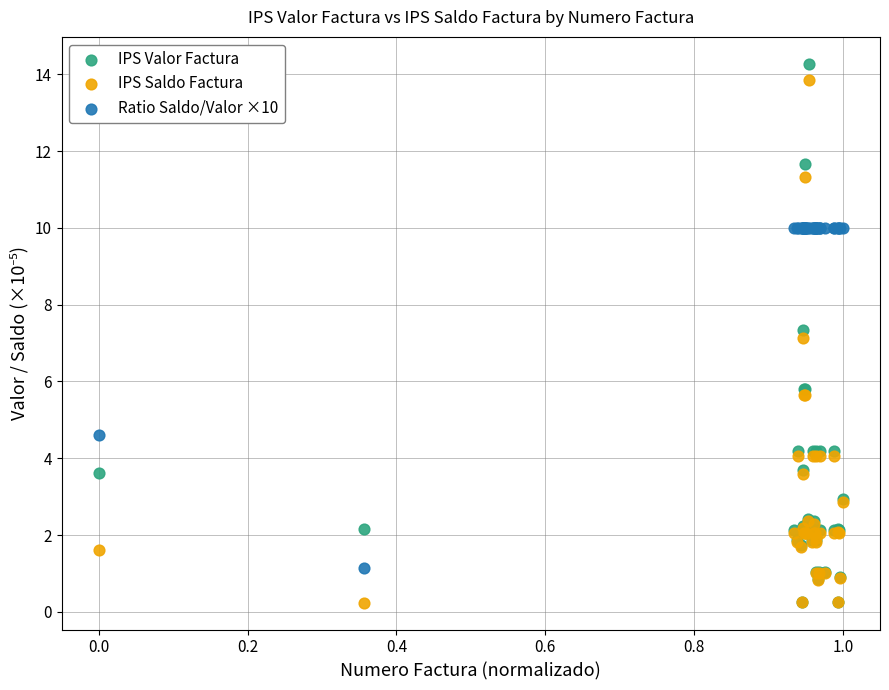

Which series has the largest Y range (max minus min)?

IPS Valor Factura